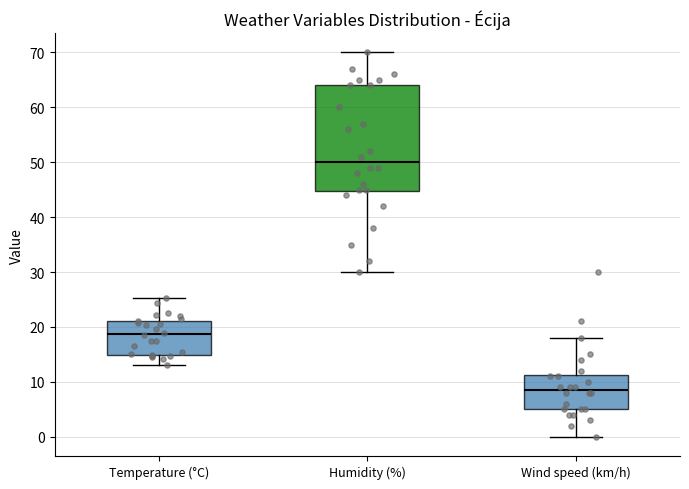

Reading left to right, transcribe this box plot: for each box, give where its median line is, the range the box spans, and where its two whiskers end, as read against the y-axis. The values are not printed on the chart, so give them approximately, as read against the axis.

Temperature (°C): median 19, box 15 to 21, whiskers 13 to 25
Humidity (%): median 50, box 45 to 64, whiskers 30 to 70
Wind speed (km/h): median 9, box 5 to 11, whiskers 0 to 18